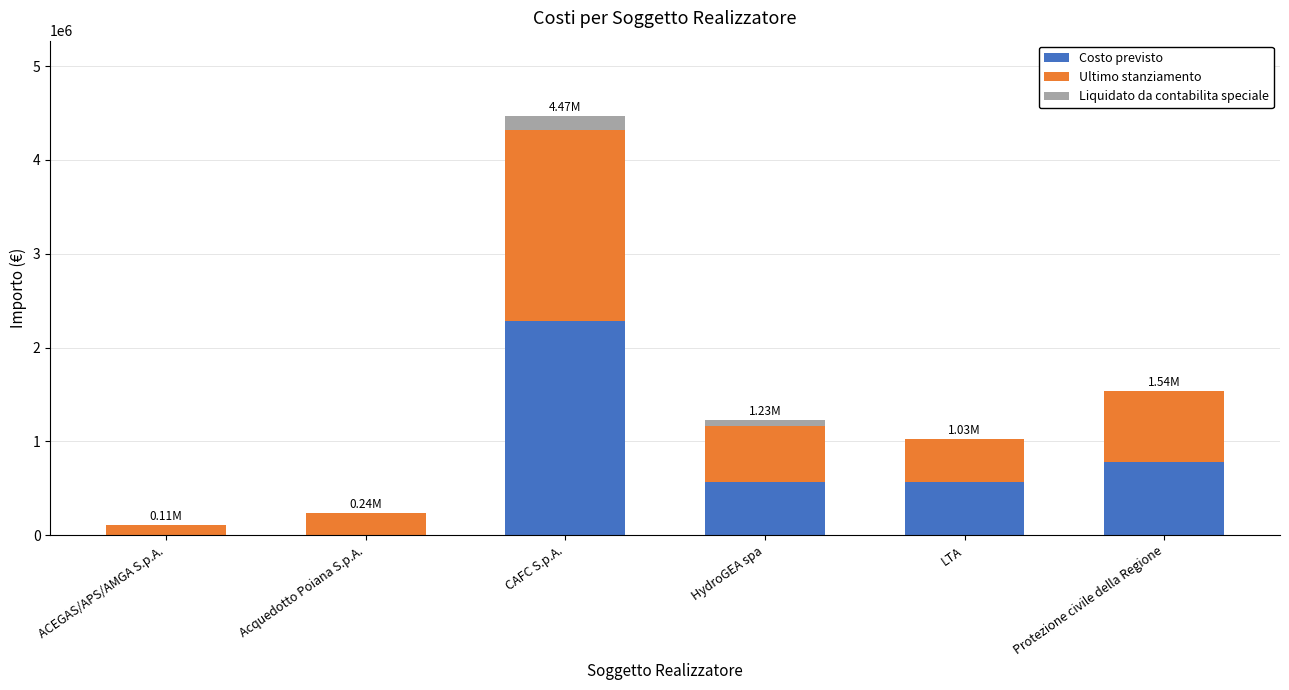

What is the total value across all series at CAFC S.p.A.?

4467298.5